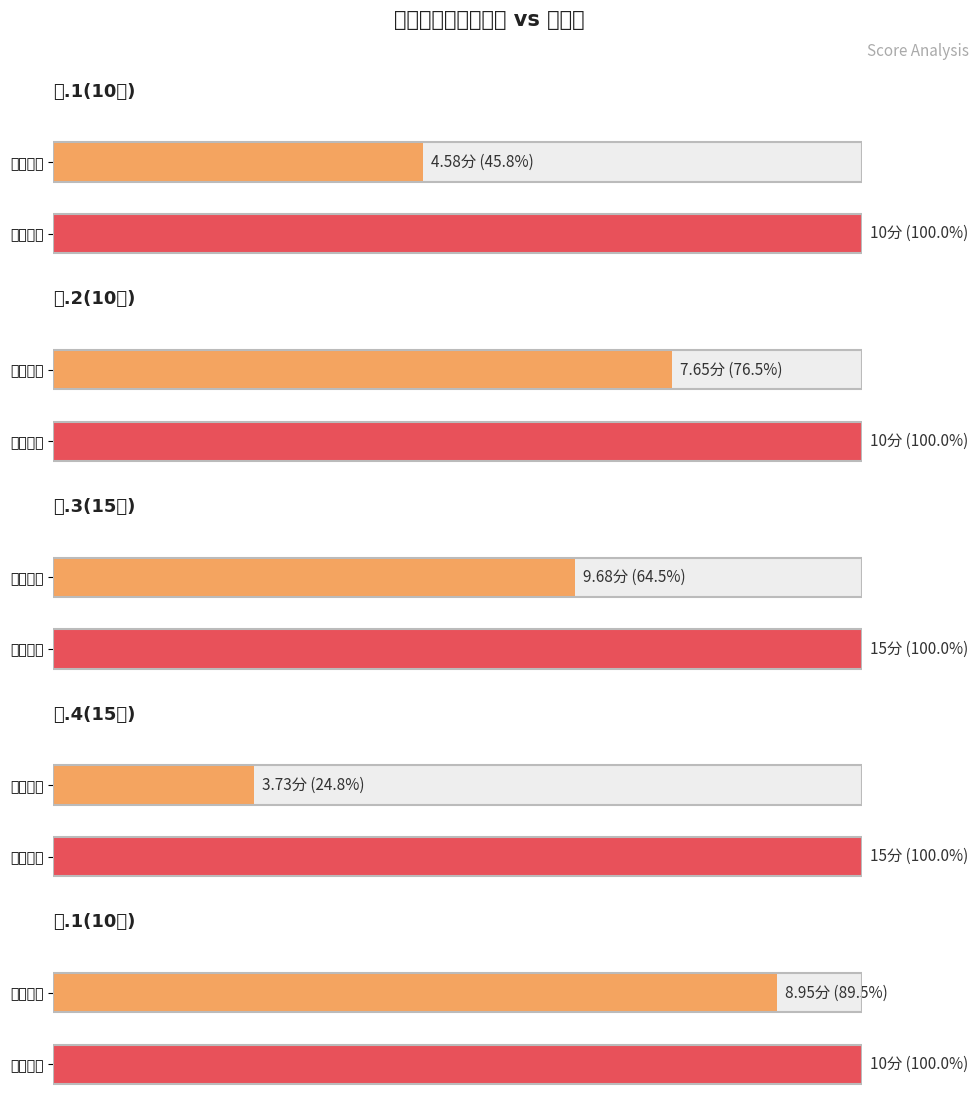

Which series has the largest total across all categories?

四.3(15分)